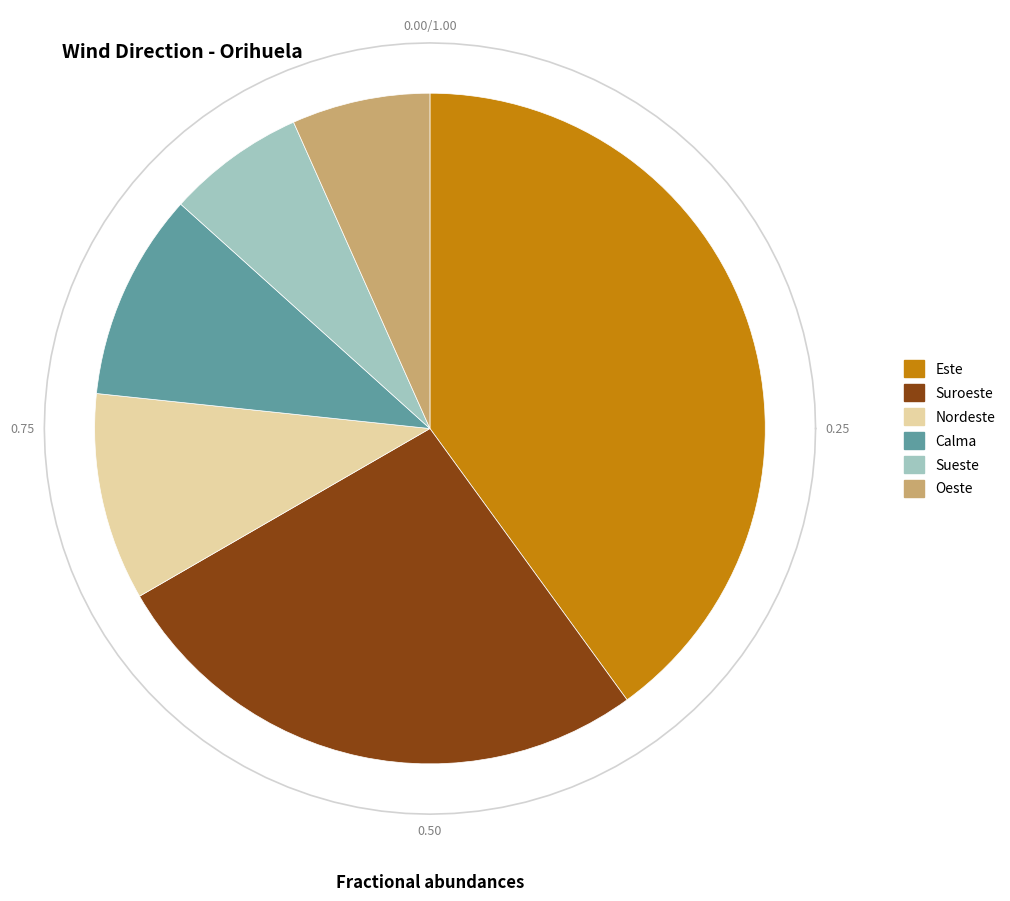

How many slices are in this pie chart?

6